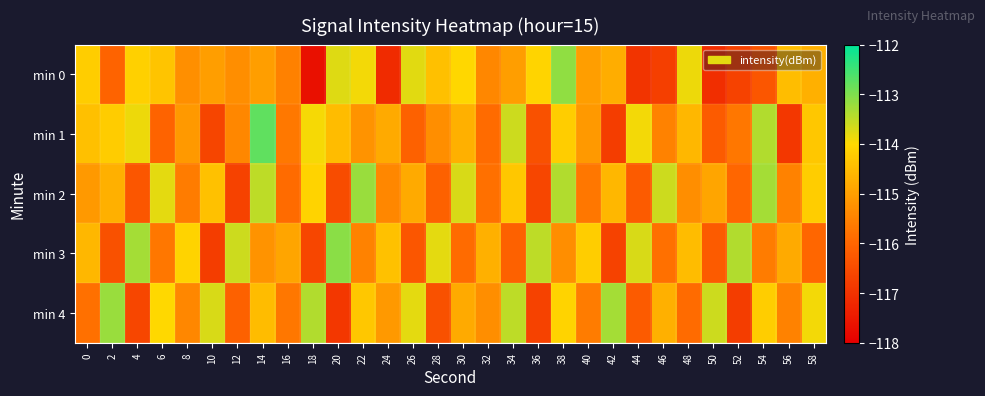

Rank the series at 10 from lowest to highest value.

min 3, min 1, min 0, min 2, min 4